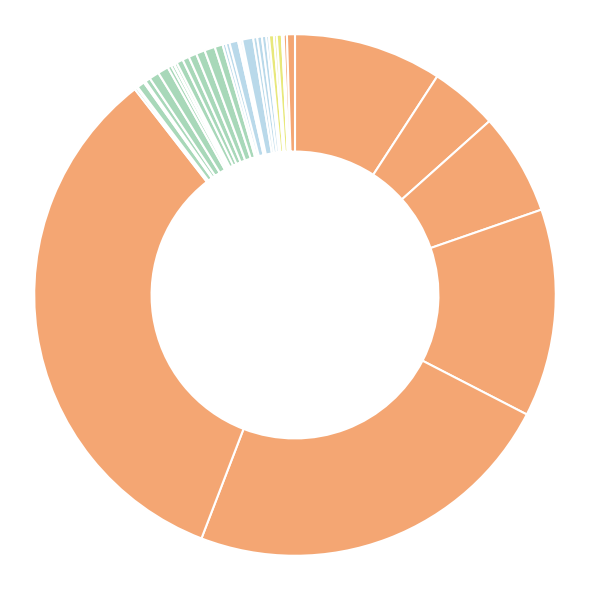

How many slices are in this pie chart?

40